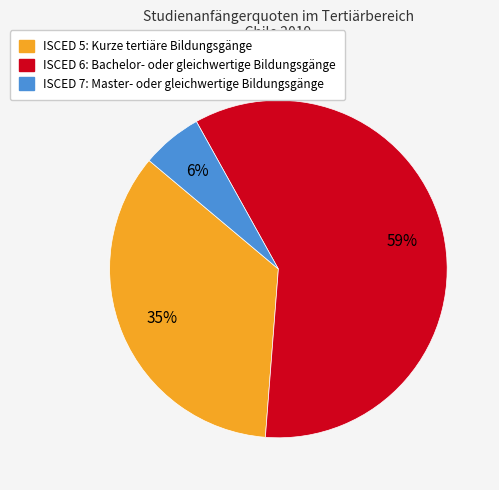

Do ISCED 7: Master- oder gleichwertige Bildungsgänge and ISCED 5: Kurze tertiäre Bildungsgänge together represent more than half of the pie?

No